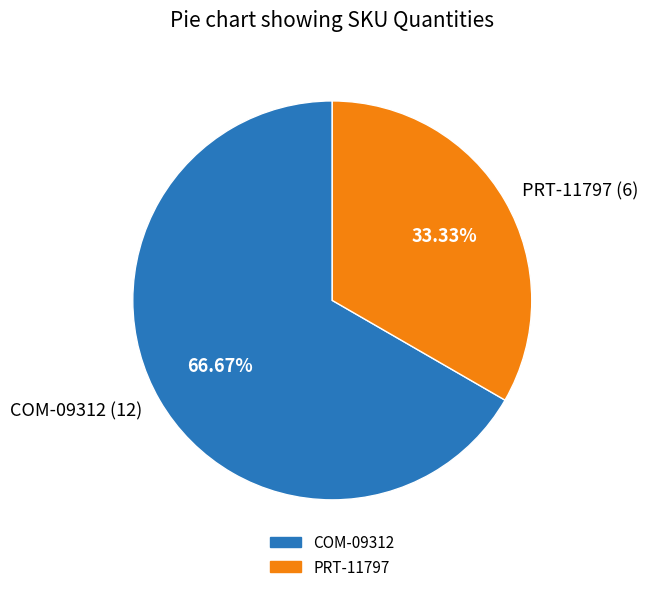

Which category accounts for the majority?

COM-09312